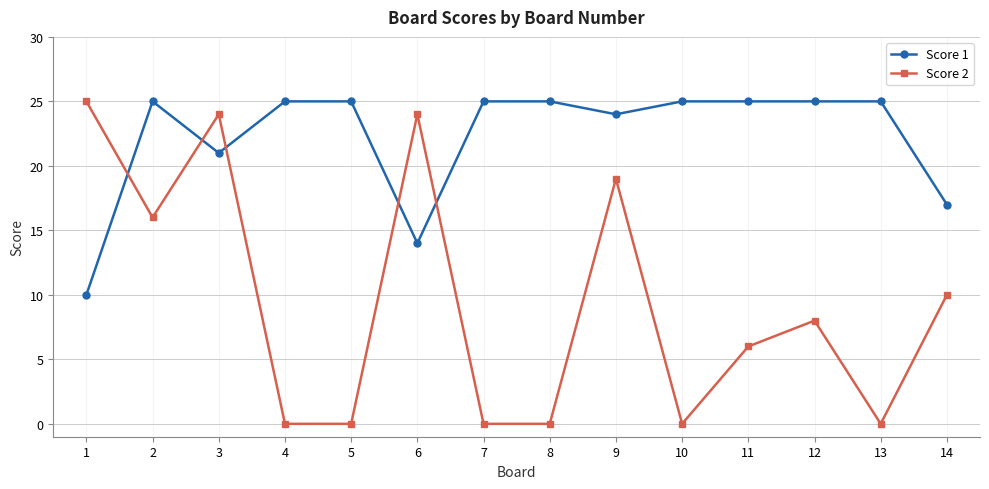

Reading right to left, list all the values displayed in this chart.

Score 1: 14=17	13=25	12=25	11=25	10=25	9=24	8=25	7=25	6=14	5=25	4=25	3=21	2=25	1=10
Score 2: 14=10	13=0	12=8	11=6	10=0	9=19	8=0	7=0	6=24	5=0	4=0	3=24	2=16	1=25